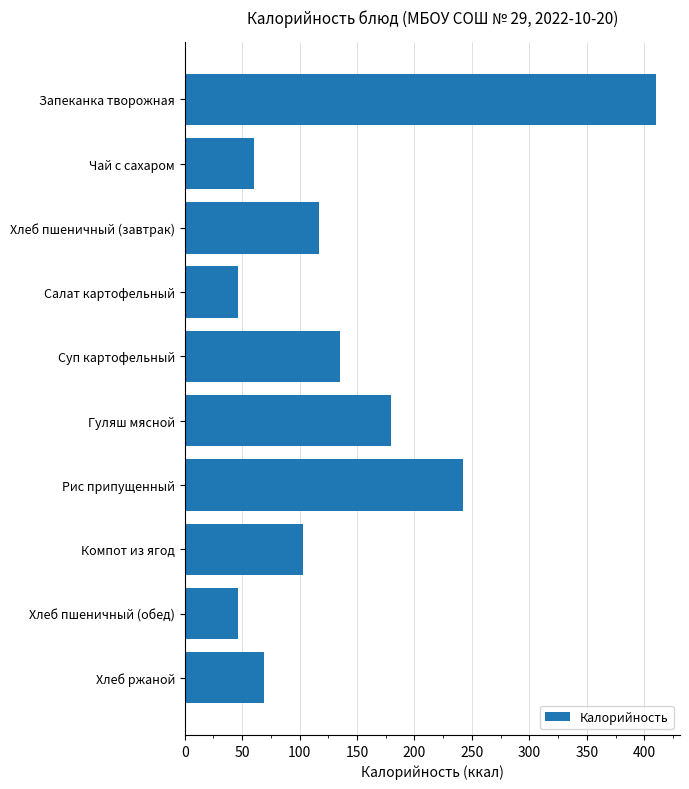

The chart shows a value of 60.0 at Чай с сахаром. True or false?

True